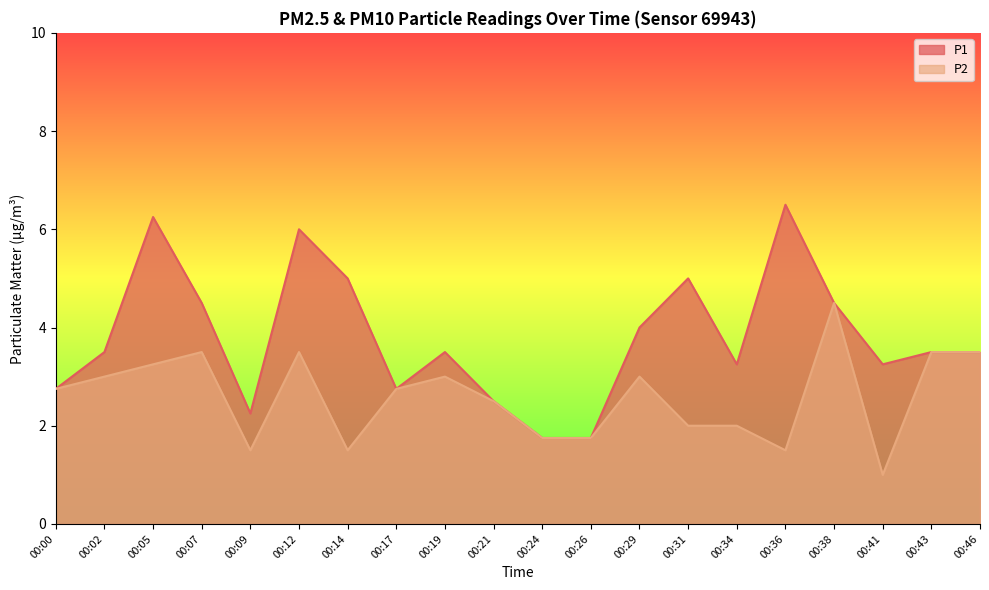

How many interior local valleys does the P2 series have?

4